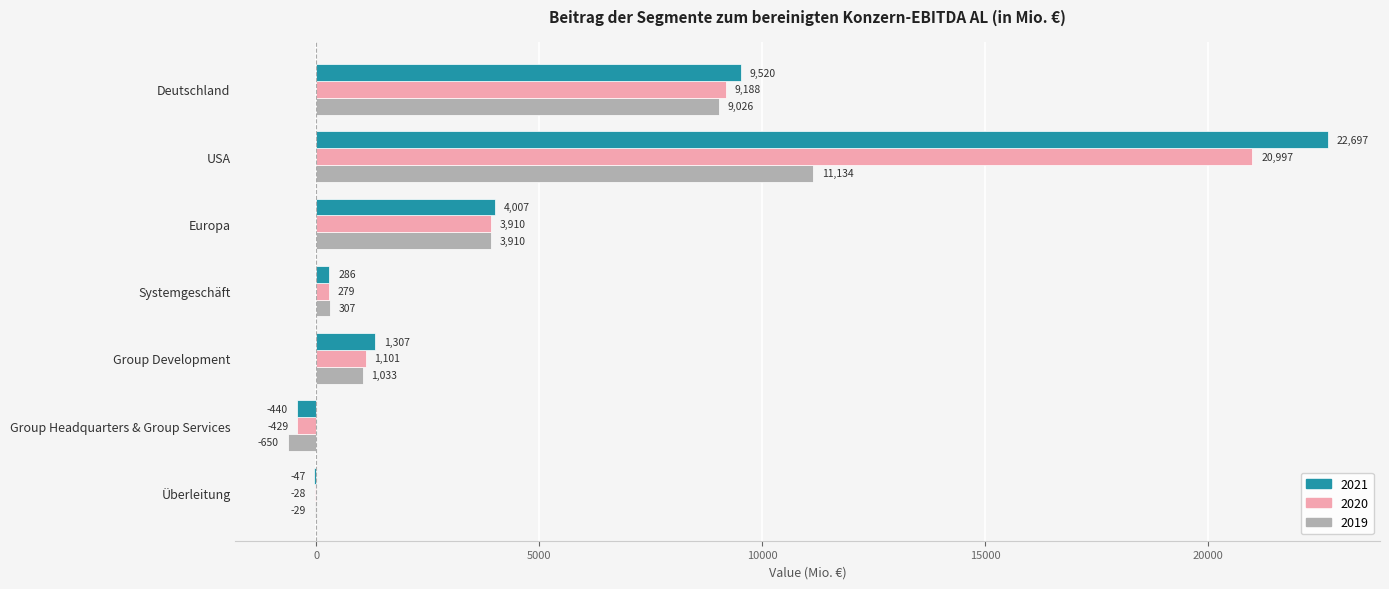

At which category does the chart reach its peak across all series?

USA